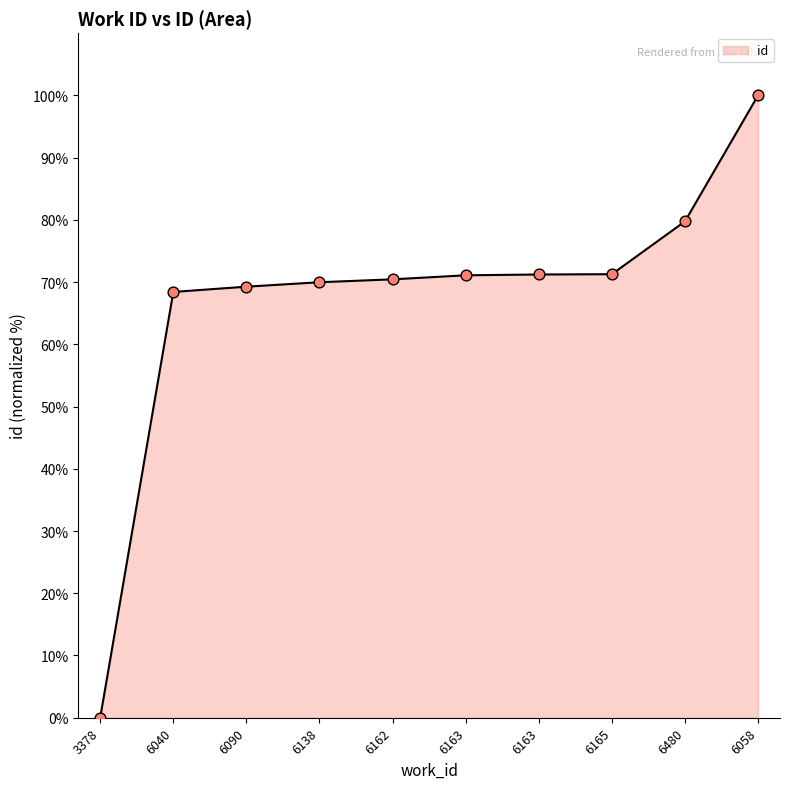

Approximately how many times larger is the value at 6058 compared to 6163?

1.4